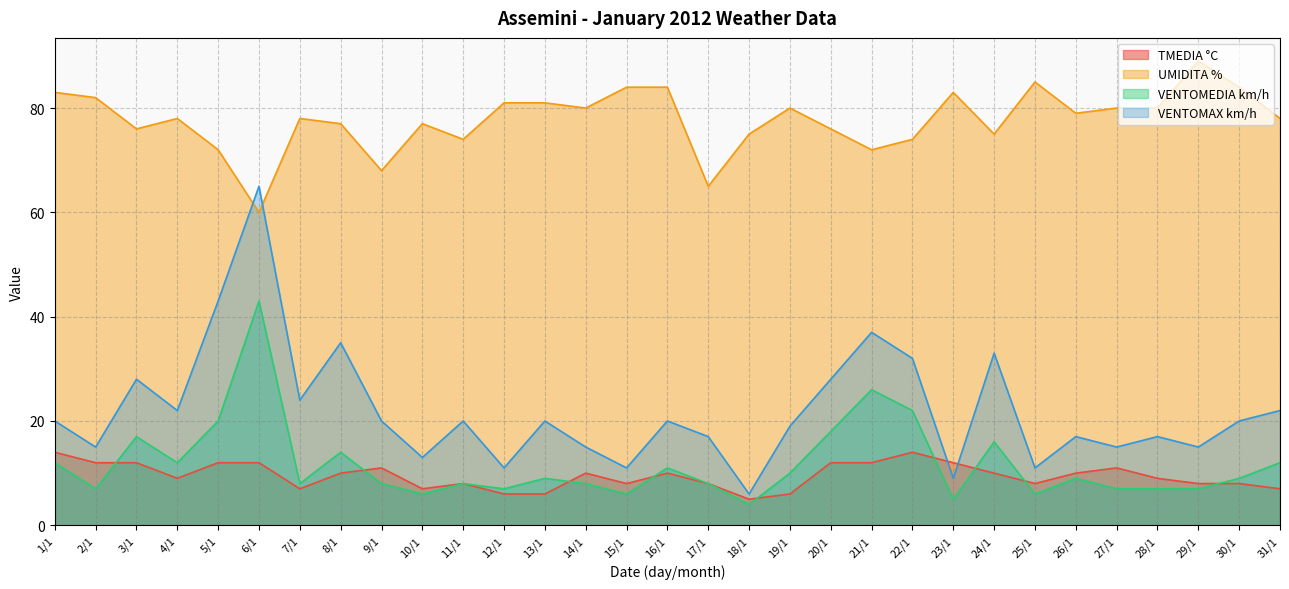

True or false: VENTOMAX km/h has a value of 9 at 9/1.

False